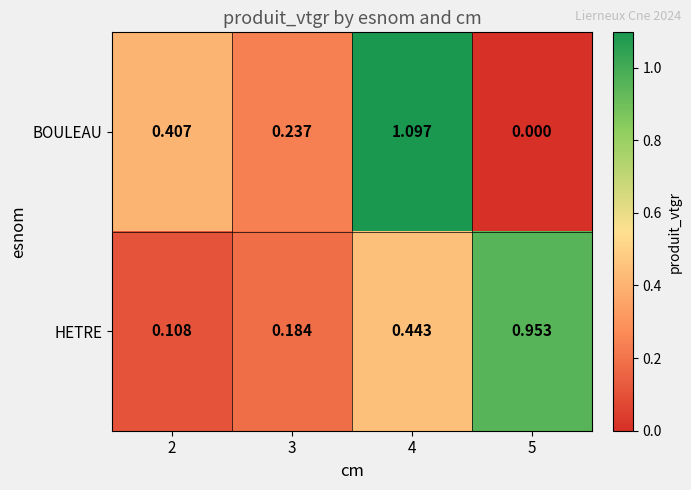

At 3, list the series in order from smallest to largest.

HETRE, BOULEAU